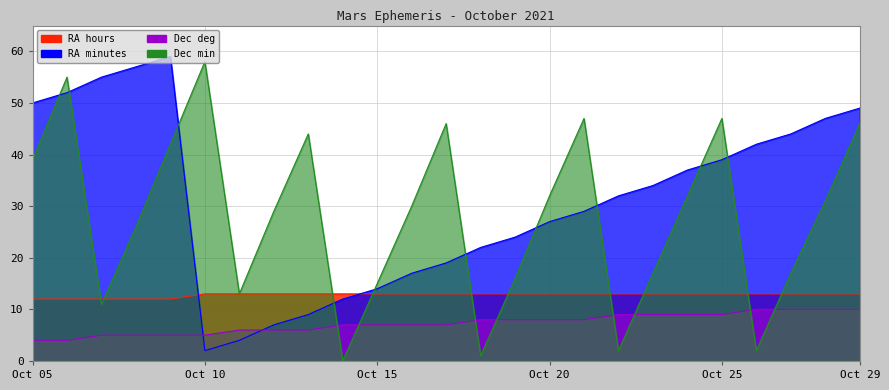

What is the value of the Dec_deg point at the 24th from the left?

10